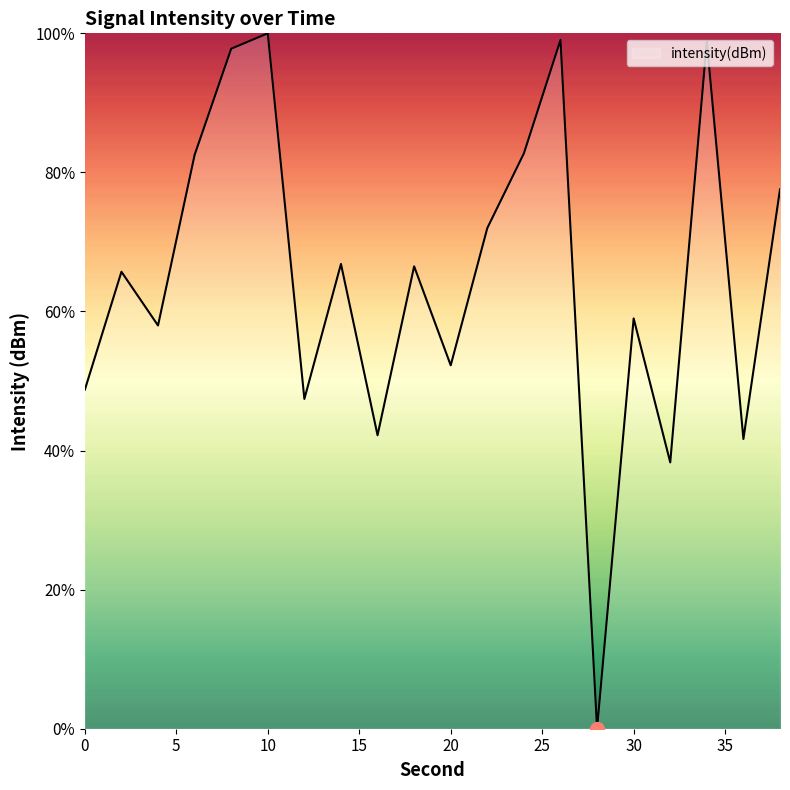

What is the sum of all values?

1297.1